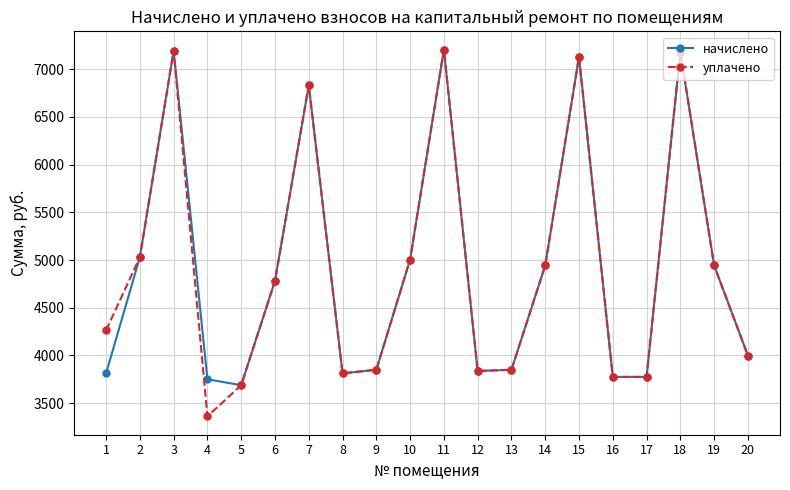

Is the value of начислено at 8 greater than the value of уплачено at 18?

No